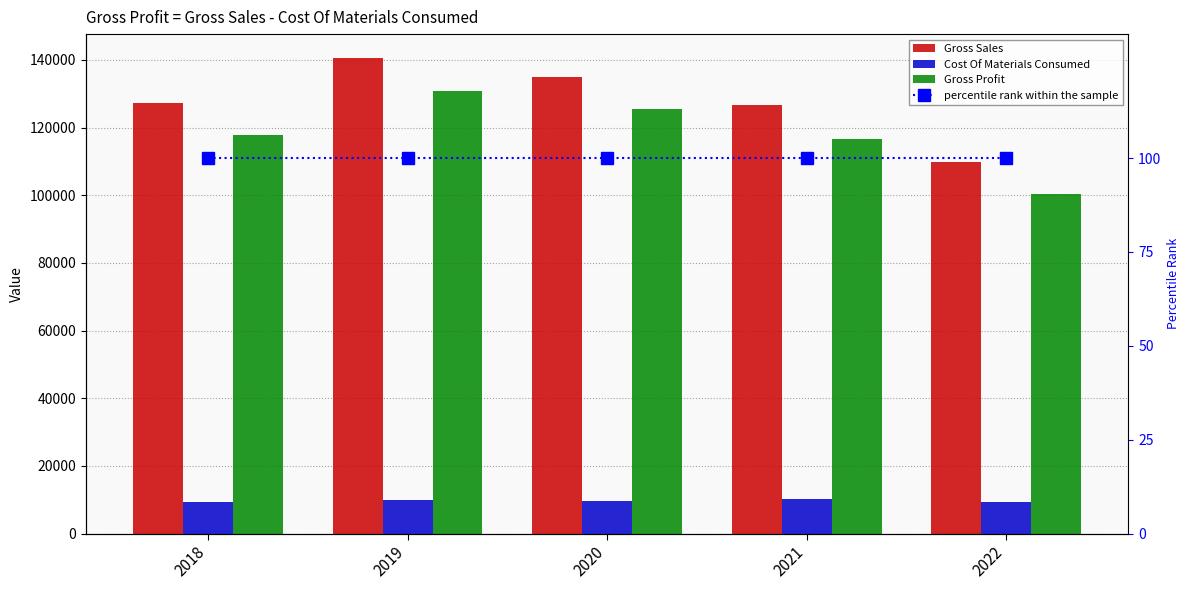

Which has a higher value, 2021 or 2019?

2019